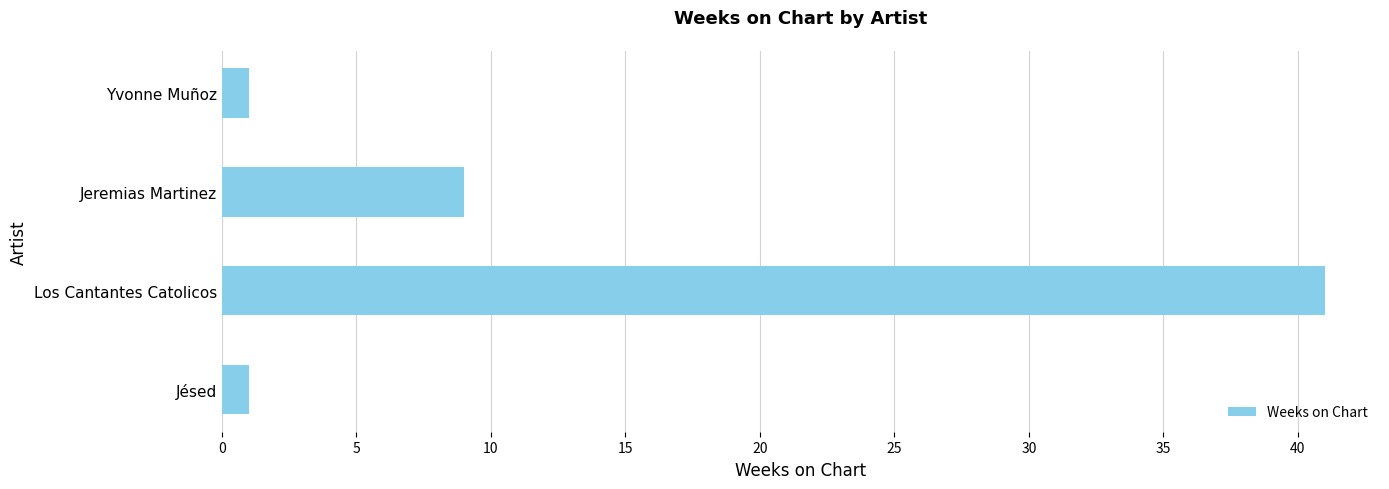

The value at Los Cantantes Catolicos is 56. True or false?

False